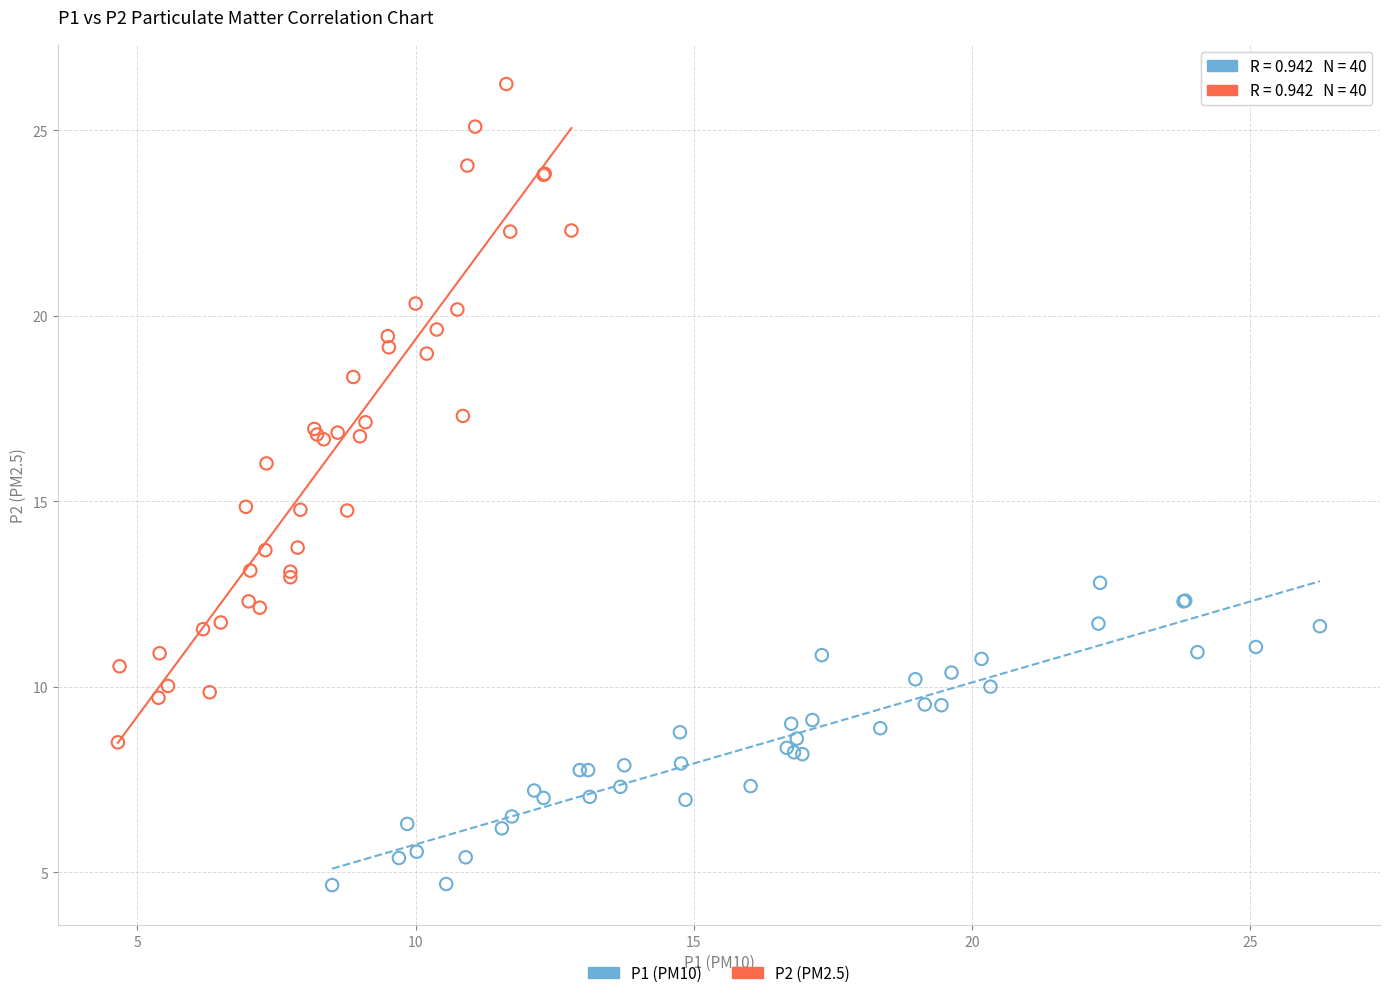

Which series reaches the minimum Y coordinate?

P1 (PM10)